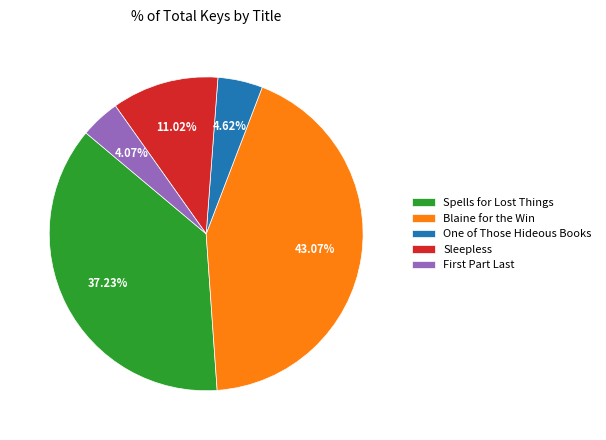

To the nearest percent, what is the average slice percentage?

20%